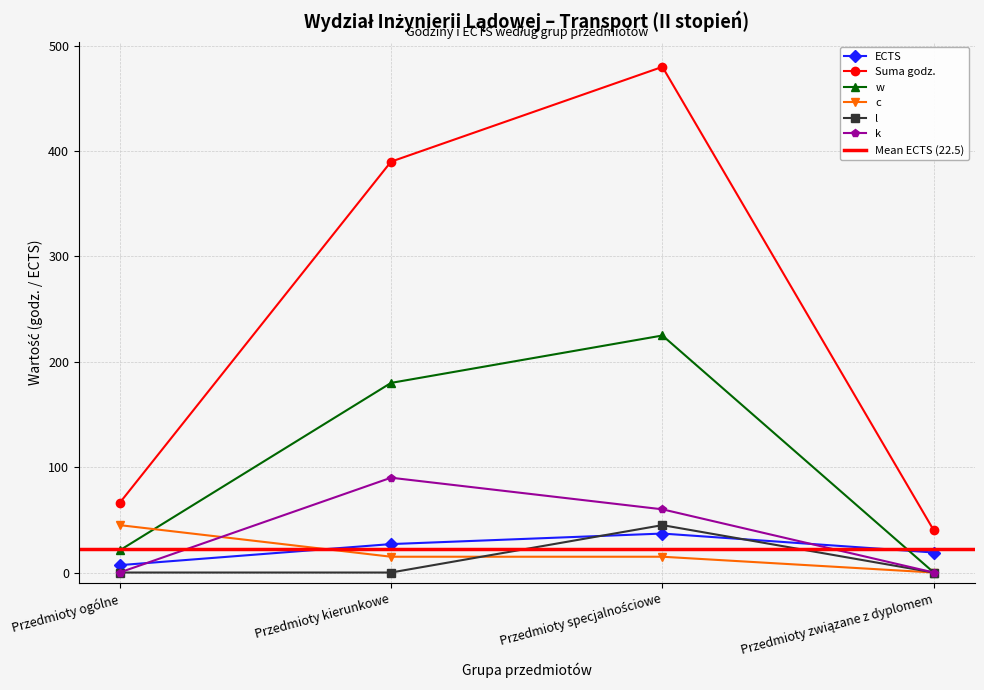

Read the c value at Przedmioty specjalnościowe.

15